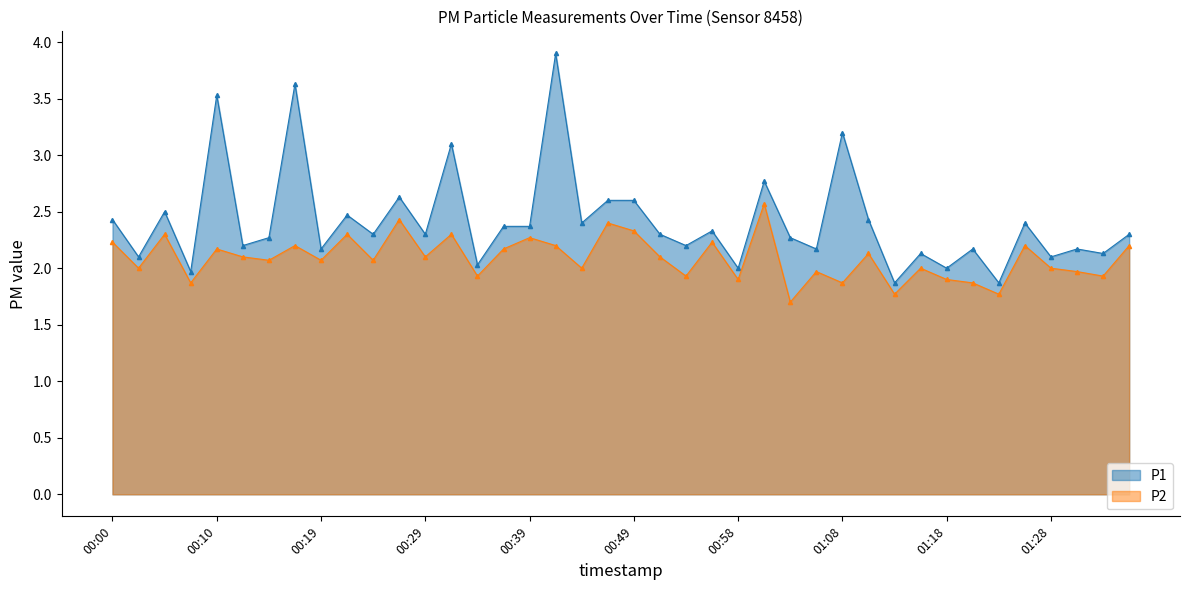

Between 01:06 and 00:41, which is larger?

00:41